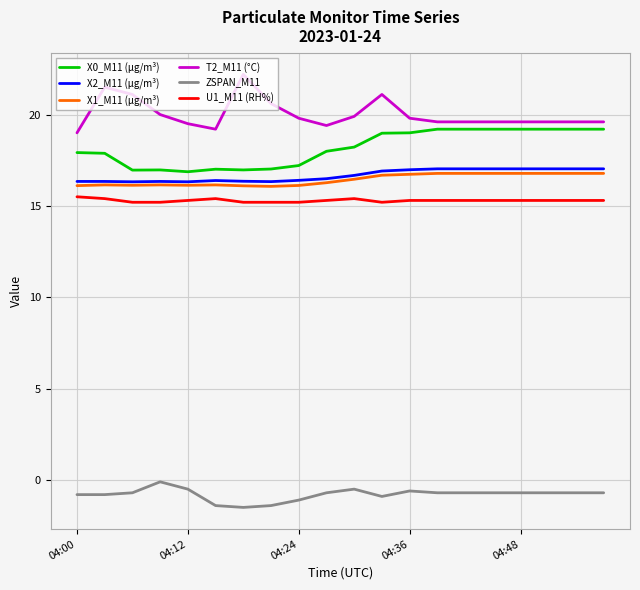

What is the average value of the ZSPAN_M11 series?

-0.8